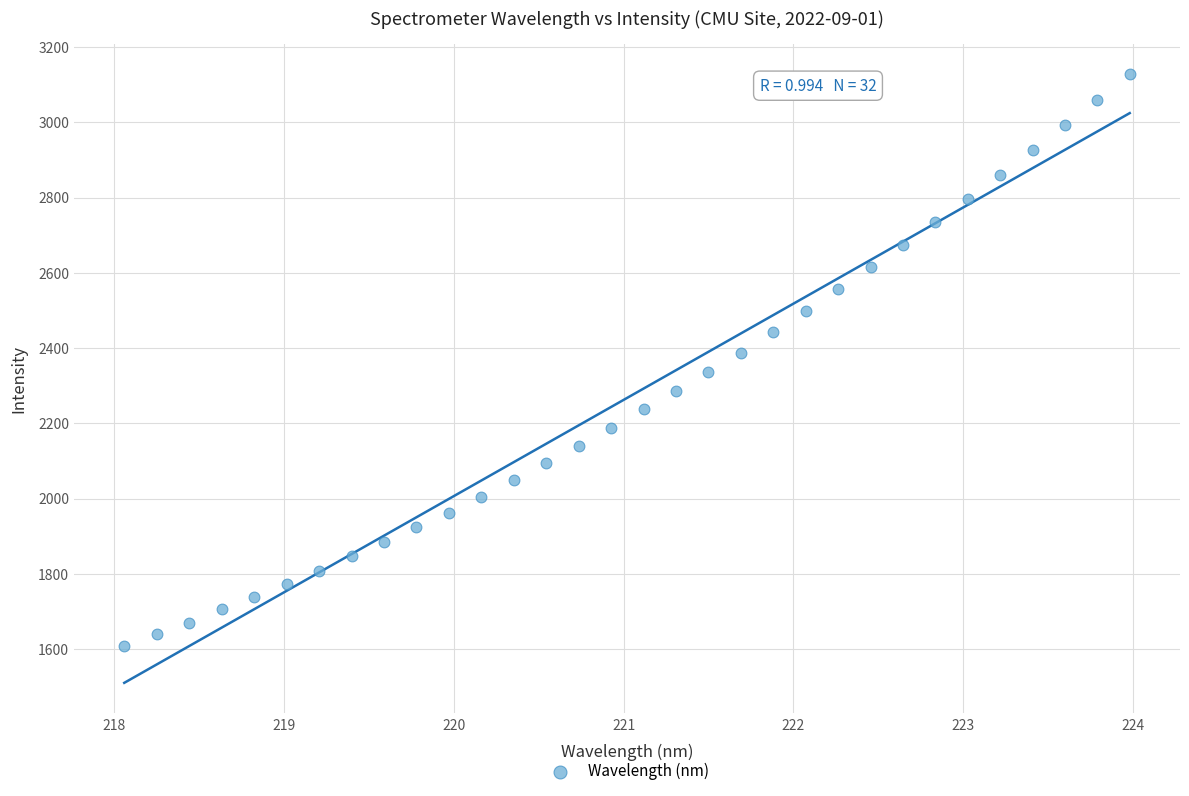

What is the range of X values (max minus min)?

5.9